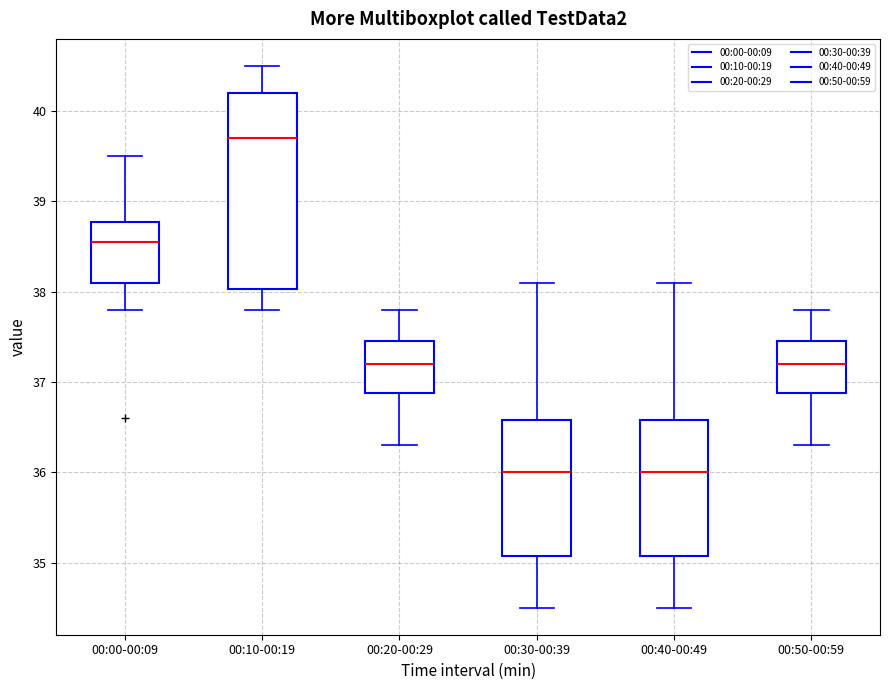

Where is the upper edge of the box for 00:00-00:09 on the y-axis? The values are not printed on the chart, so give them approximately, as read against the axis.

38.8